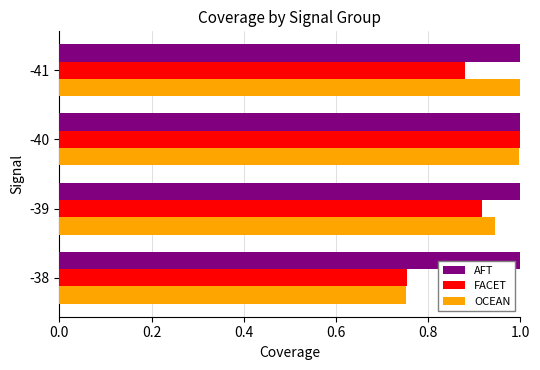

Where is OCEAN nearest to the value 0?

-38